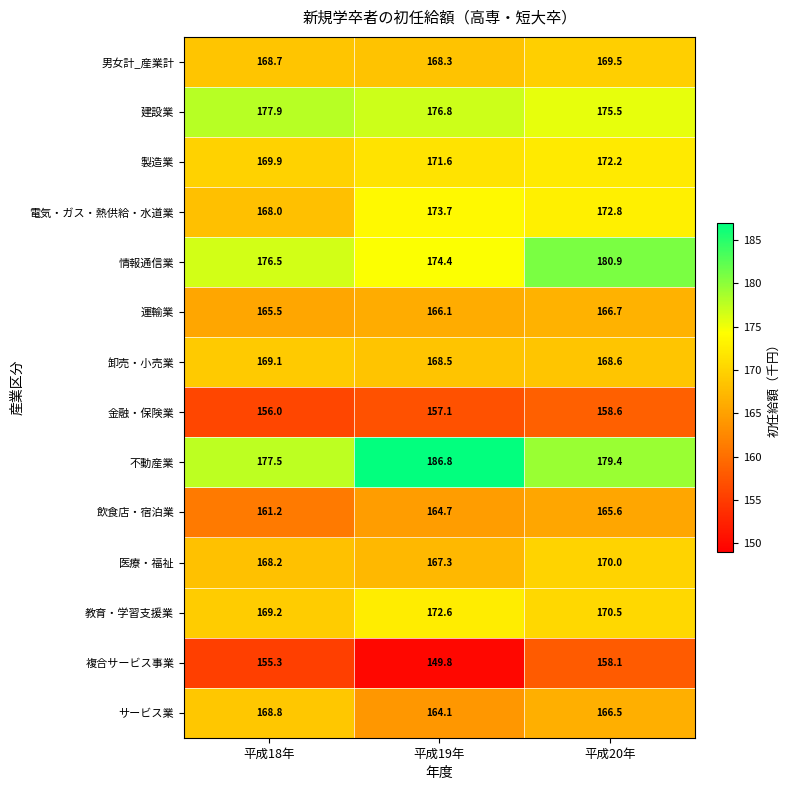

True or false: 金融・保険業 has a value of 158.6 at 平成20年.

True